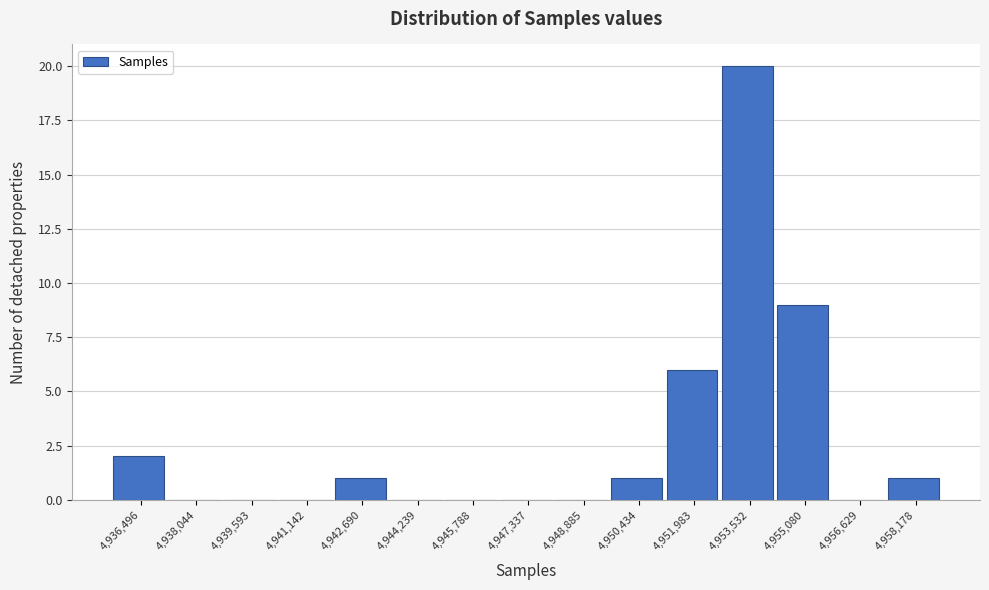

Reading left to right, what are all the values shown in this chart?

4,936,496=2	4,938,044=0	4,939,593=0	4,941,142=0	4,942,690=1	4,944,239=0	4,945,788=0	4,947,337=0	4,948,885=0	4,950,434=1	4,951,983=6	4,953,532=20	4,955,080=9	4,956,629=0	4,958,178=1